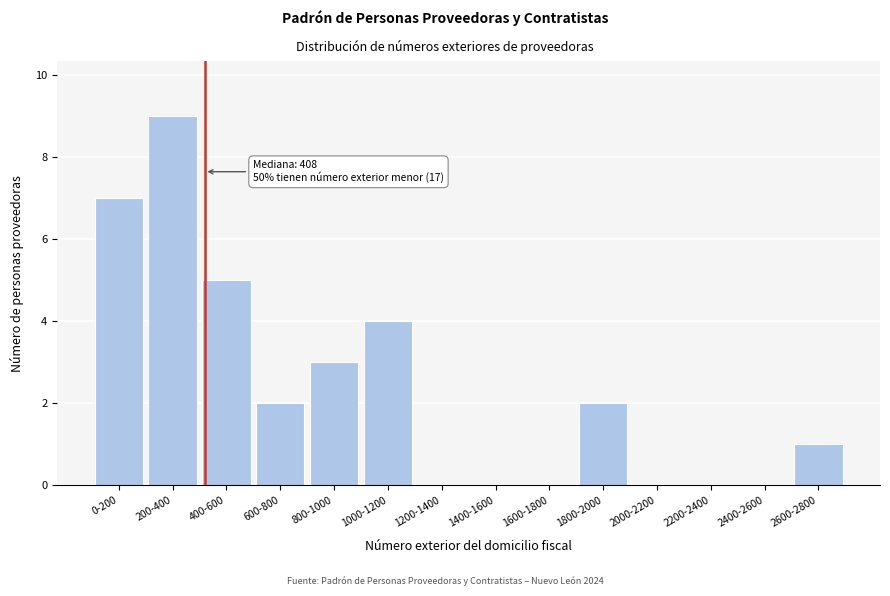

Reading left to right, what are all the values shown in this chart?

0-200=7	200-400=9	400-600=5	600-800=2	800-1000=3	1000-1200=4	1200-1400=0	1400-1600=0	1600-1800=0	1800-2000=2	2000-2200=0	2200-2400=0	2400-2600=0	2600-2800=1